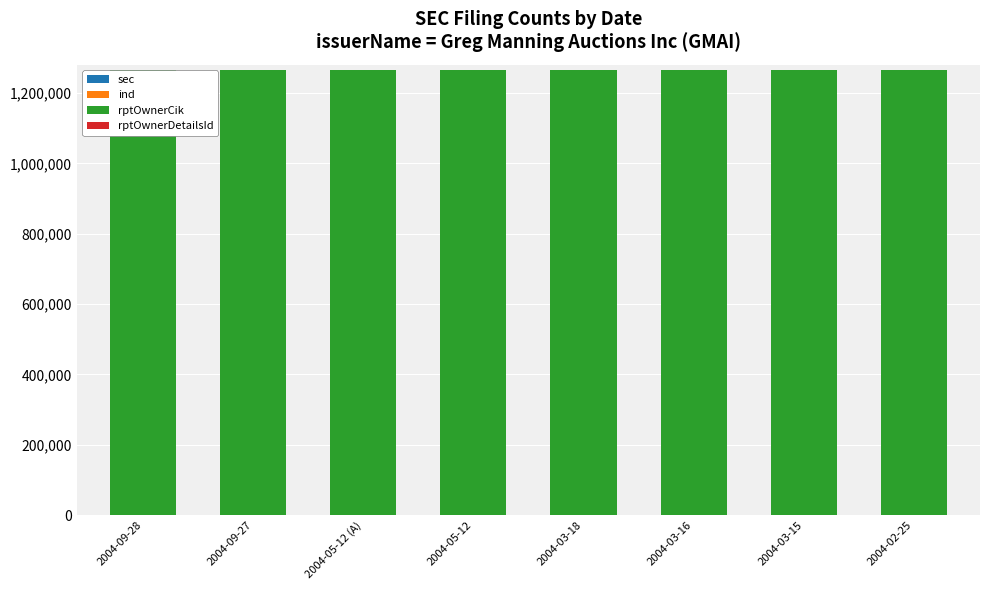

How many distinct data groups are displayed?

4